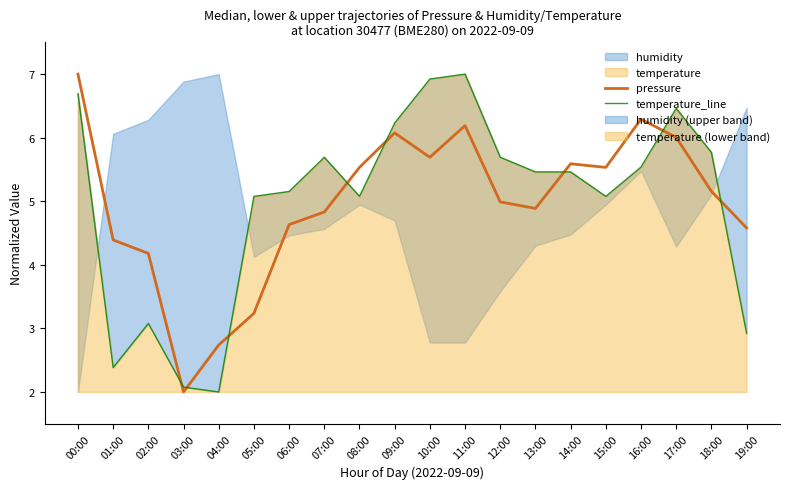

Rank the series at 16:00 from highest to lowest value.

pressure, temperature_line